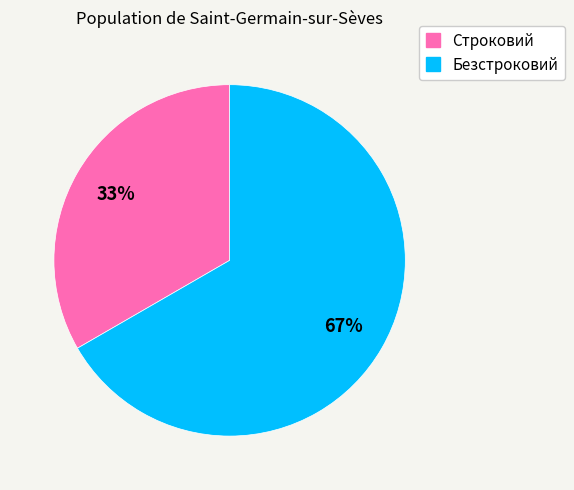

Combined, do Безстроковий and Строковий account for over 50%?

Yes